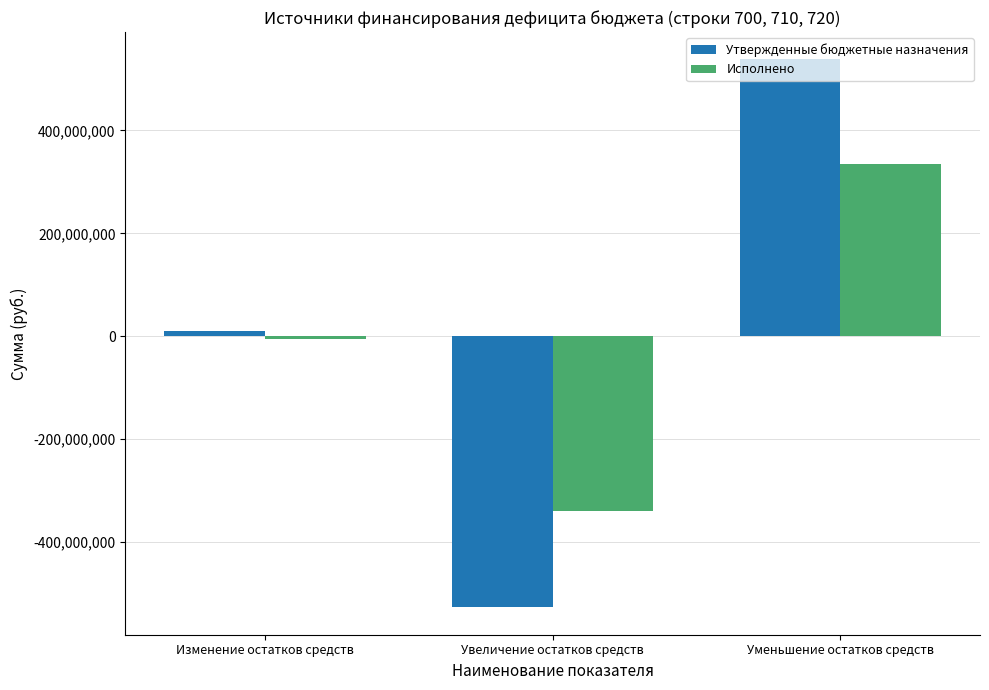

What position from the right is Изменение остатков средств?

3